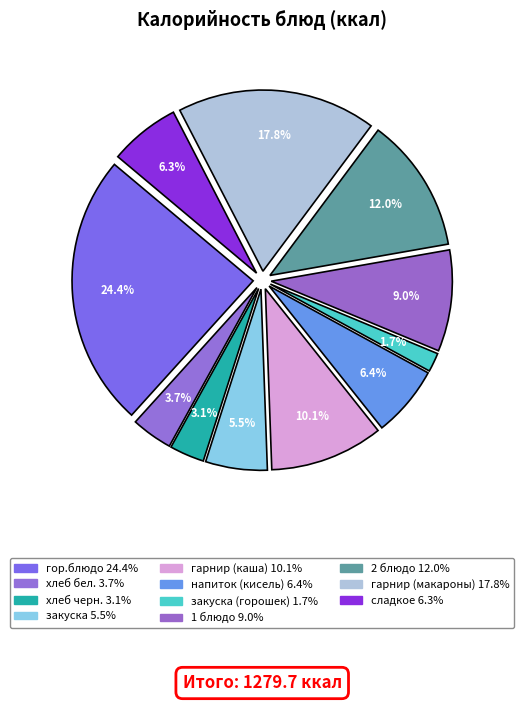

How many segments does this pie chart have?

11